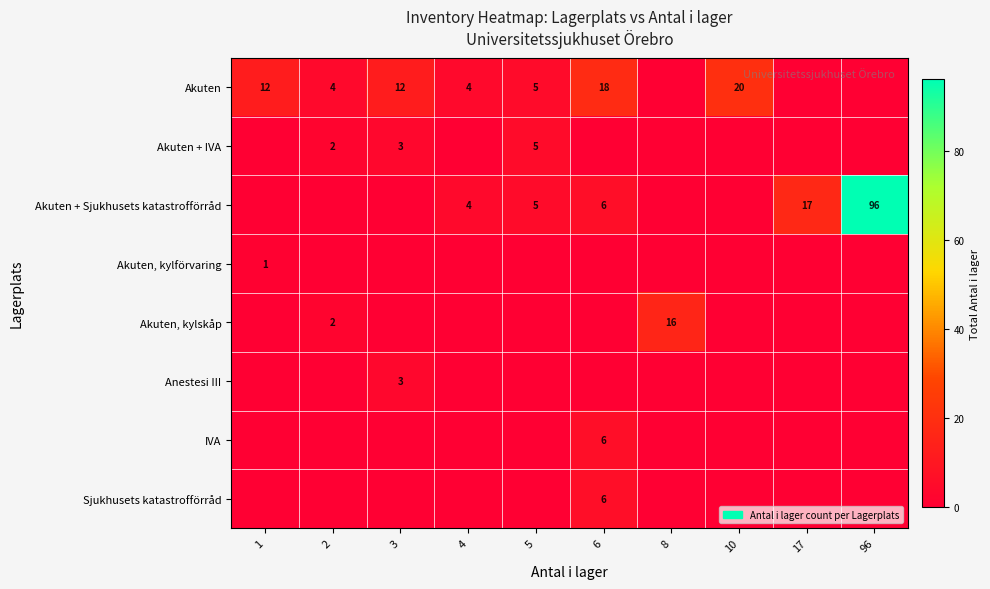

What is the difference between the highest and lowest values at 8?

16